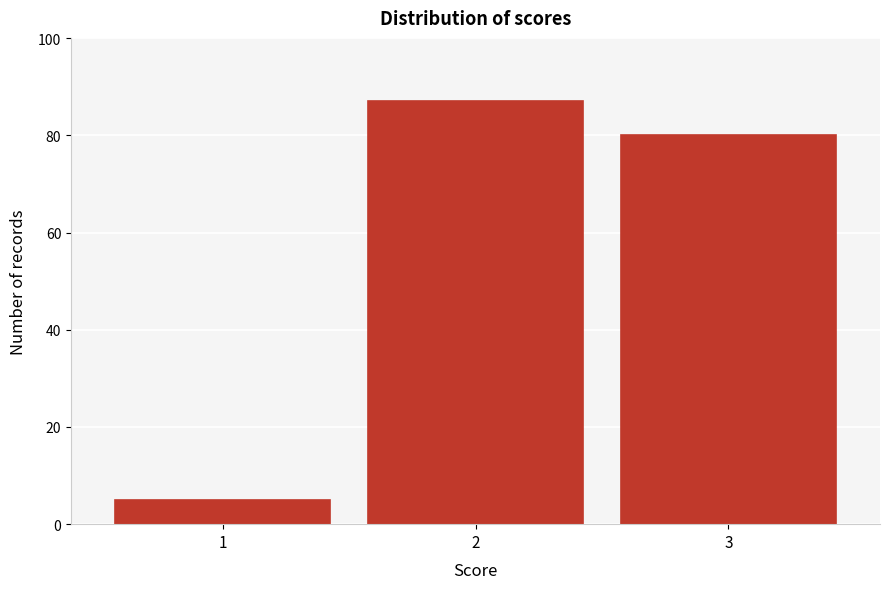

Reading left to right, list all the values displayed in this chart.

1=5	2=87	3=80